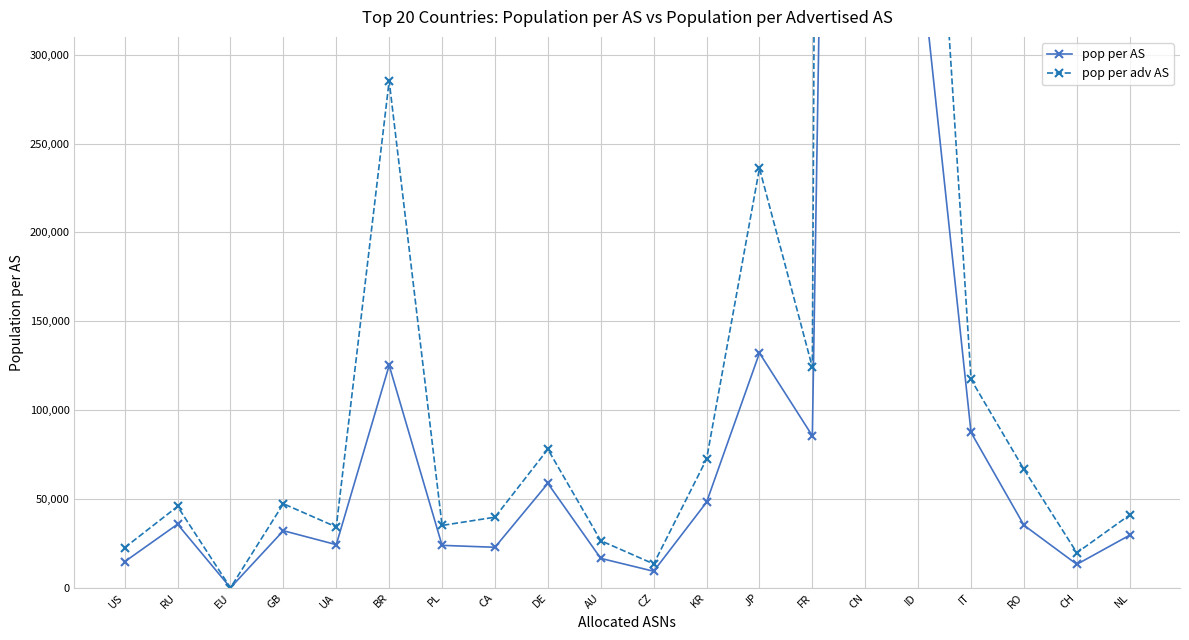

What is the value of the pop per adv AS point at the 19th from the left?

19670